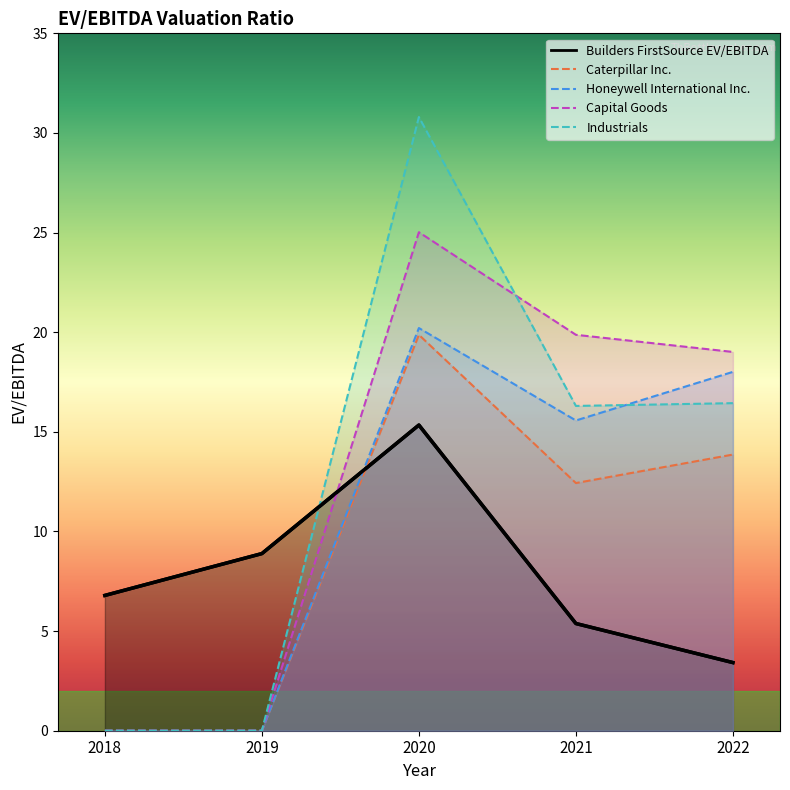

In Caterpillar Inc., how many points are higher than both neighbors (excluding endpoints)?

1